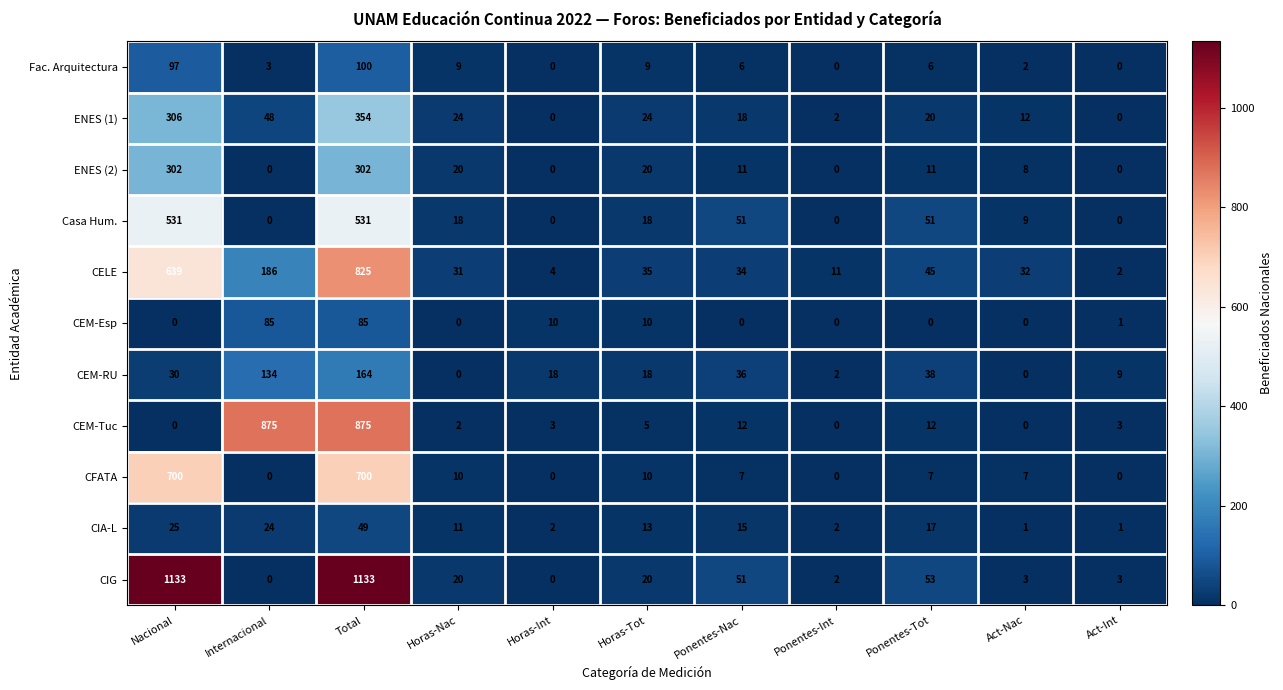

At which category is the sum across all series the highest?

Total